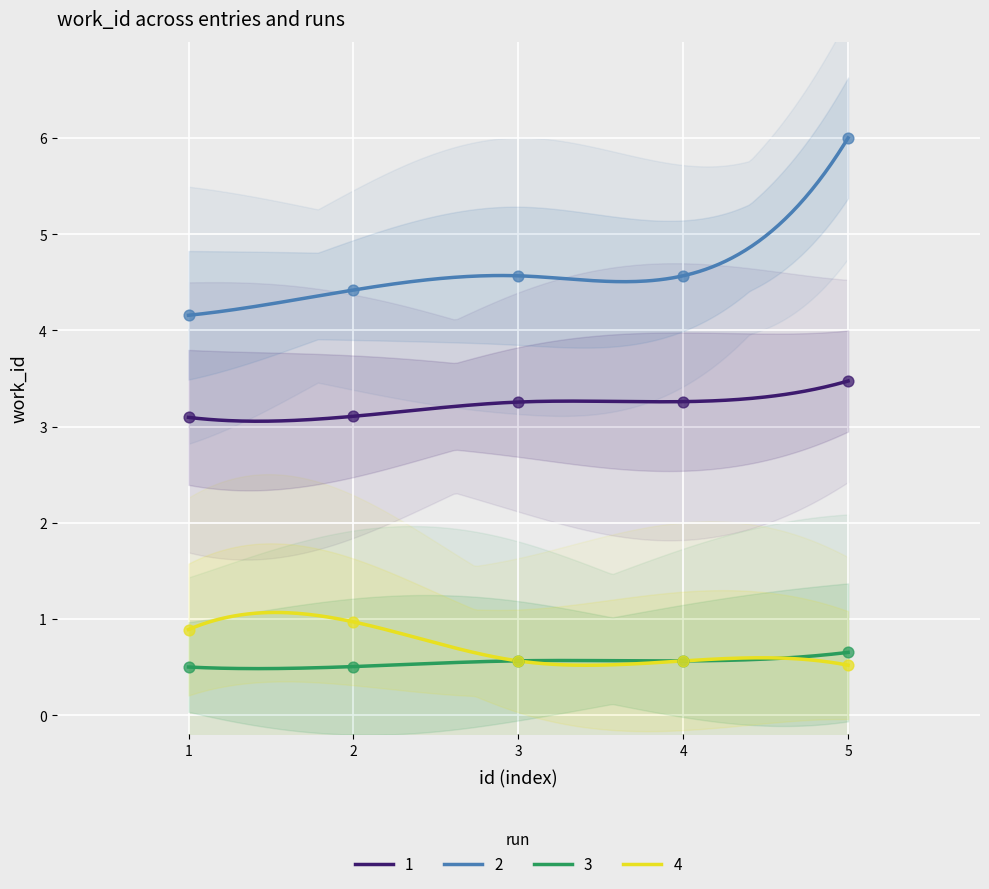

Which series contains the highest Y value?

2